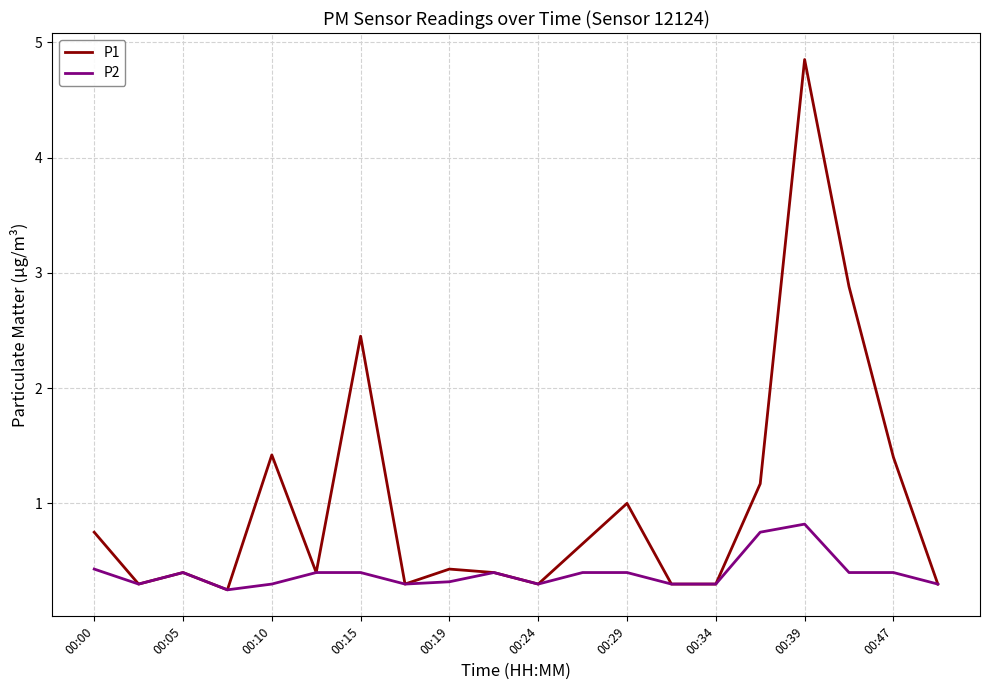

Which series has the largest total across all categories?

P1